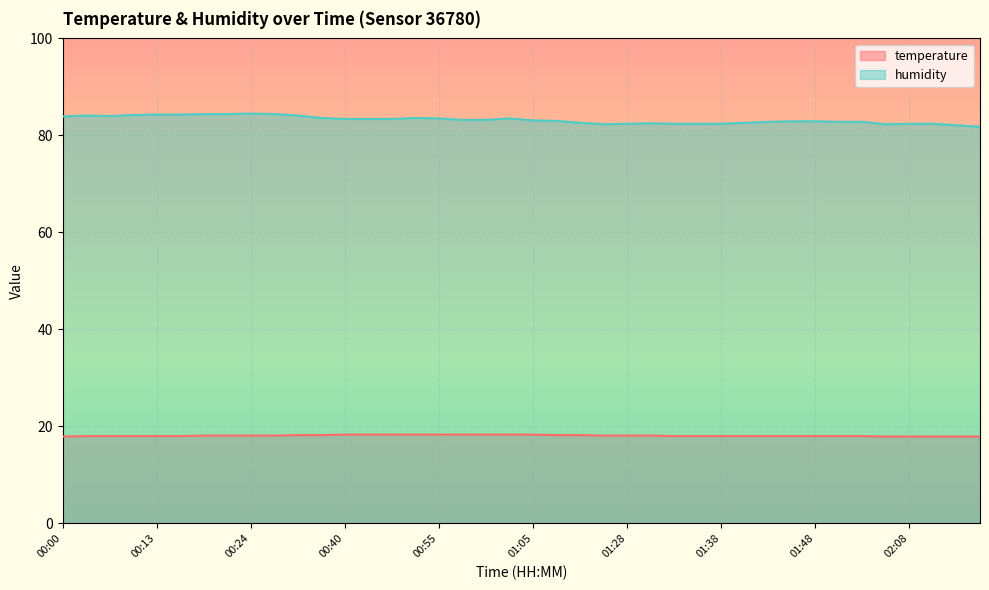

Between 02:11 and 00:08, which is larger?

00:08